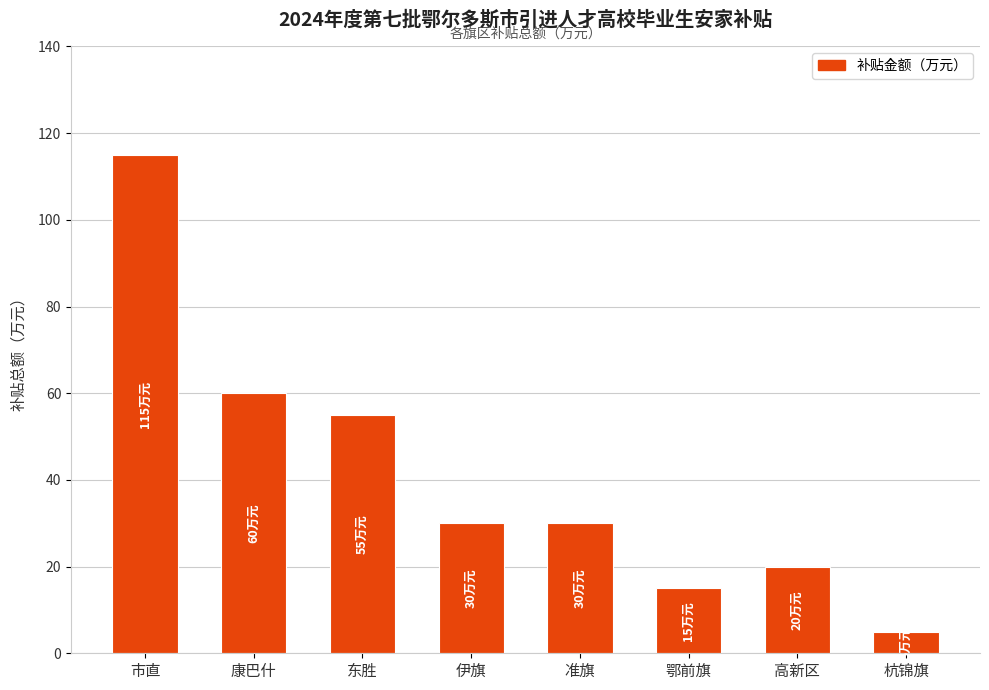

What is the change in value from 伊旗 to 高新区?

-10